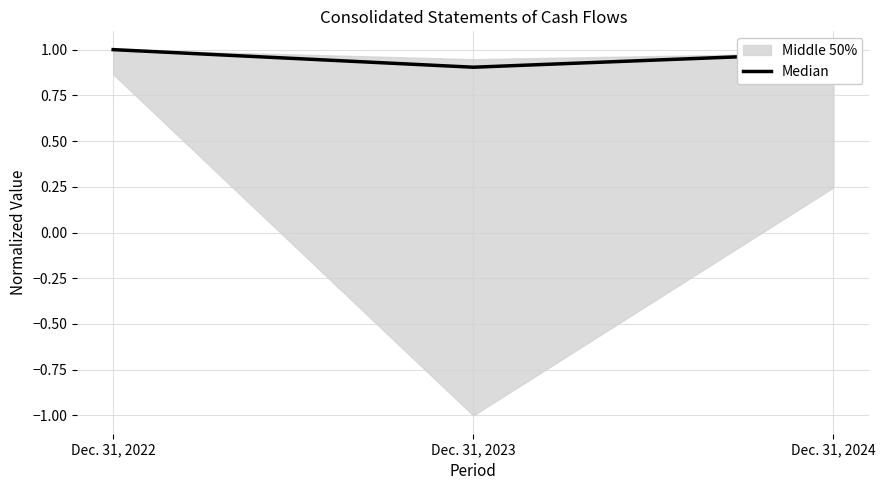

The chart shows a value of 0.3 at Dec. 31, 2022. True or false?

False